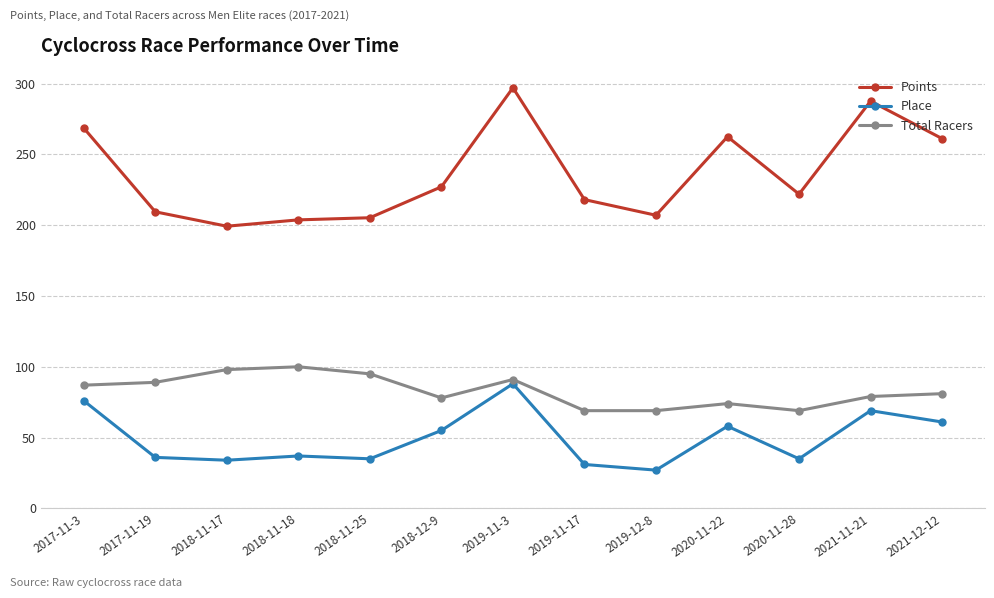

The value of Total Racers at 2018-12-9 is 135.4. True or false?

False